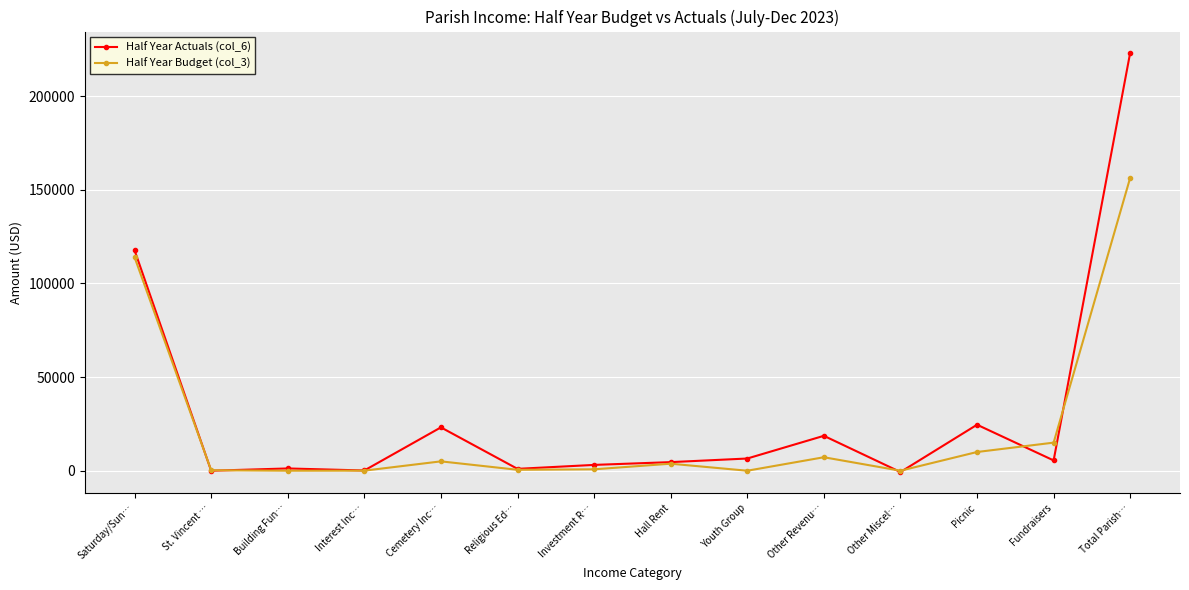

What is the label of the 6th point from the right?

Youth Group